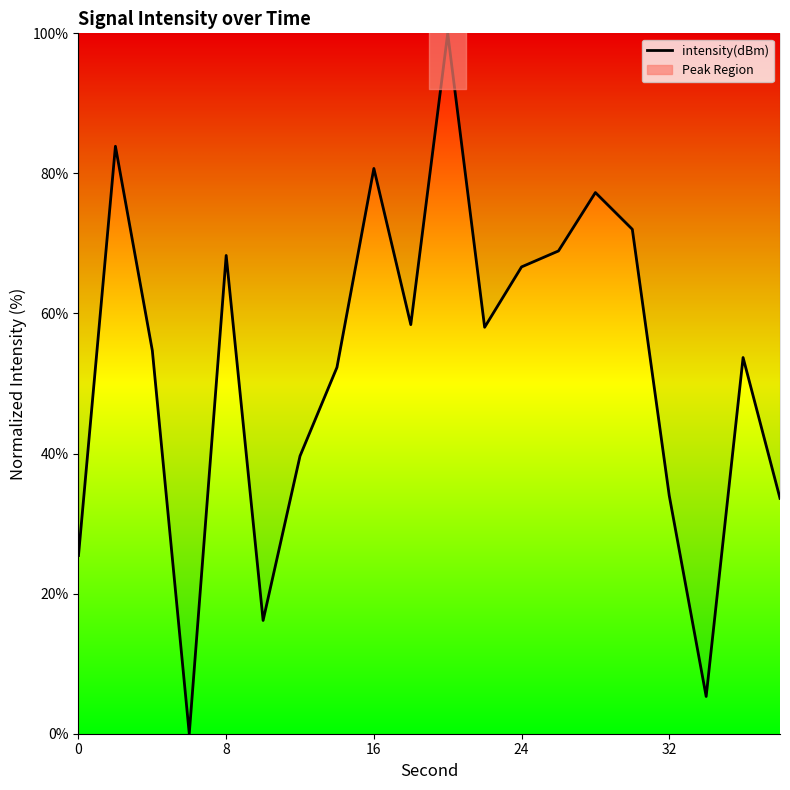

How many lines are shown in the chart?

1